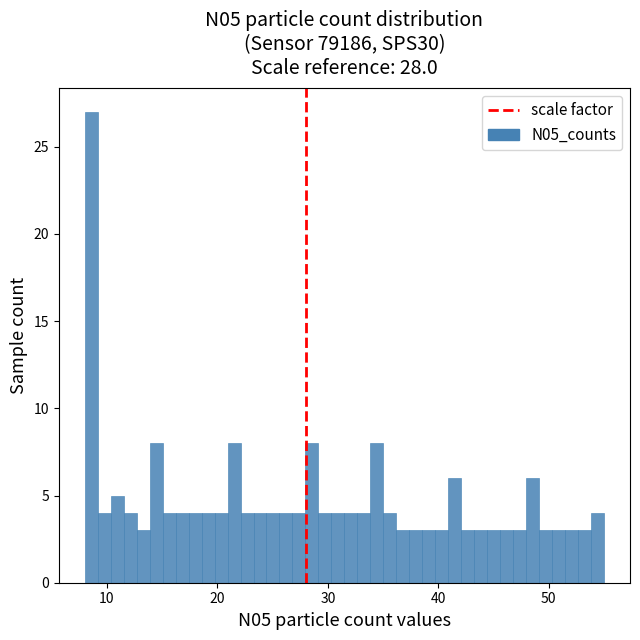

Around what value on the x-axis is the tallest bar? Give the approximate position of its centre, as read against the axis.

9